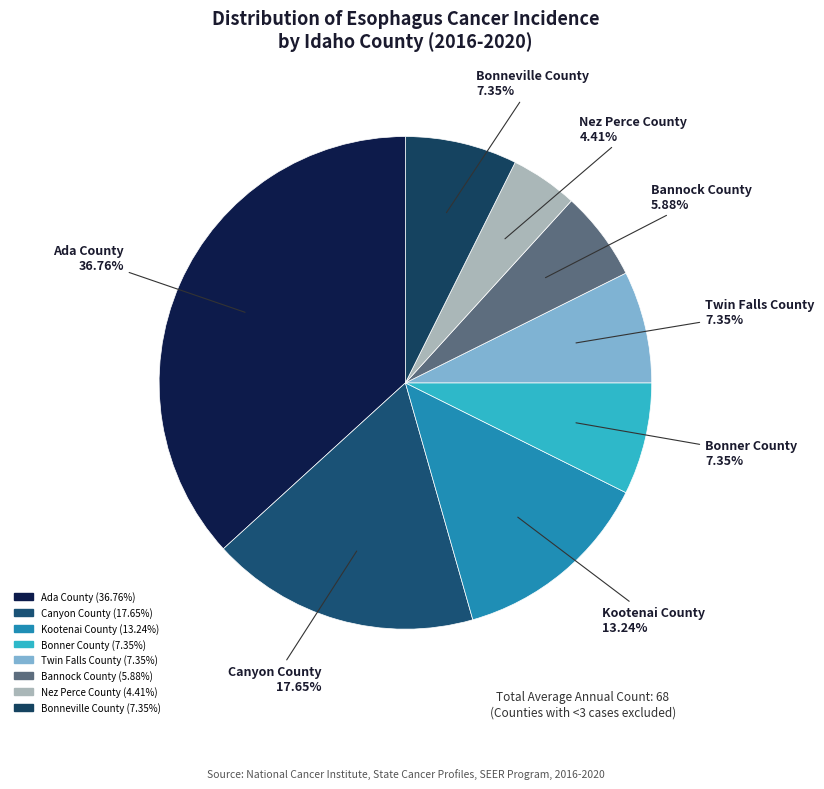

Is Bonner County the majority of the pie?

No